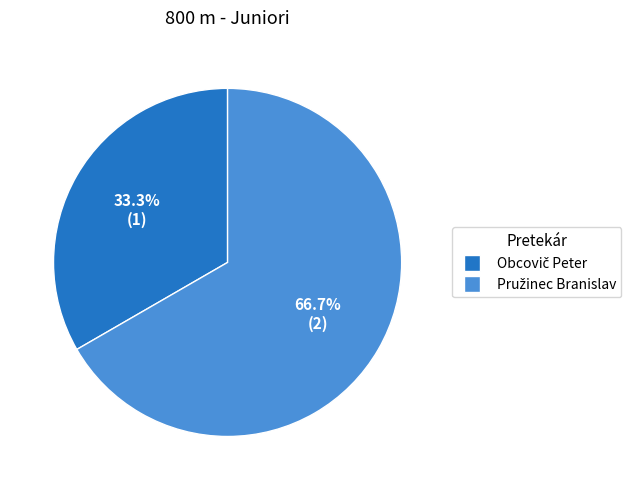

Count the number of slices in the pie.

2